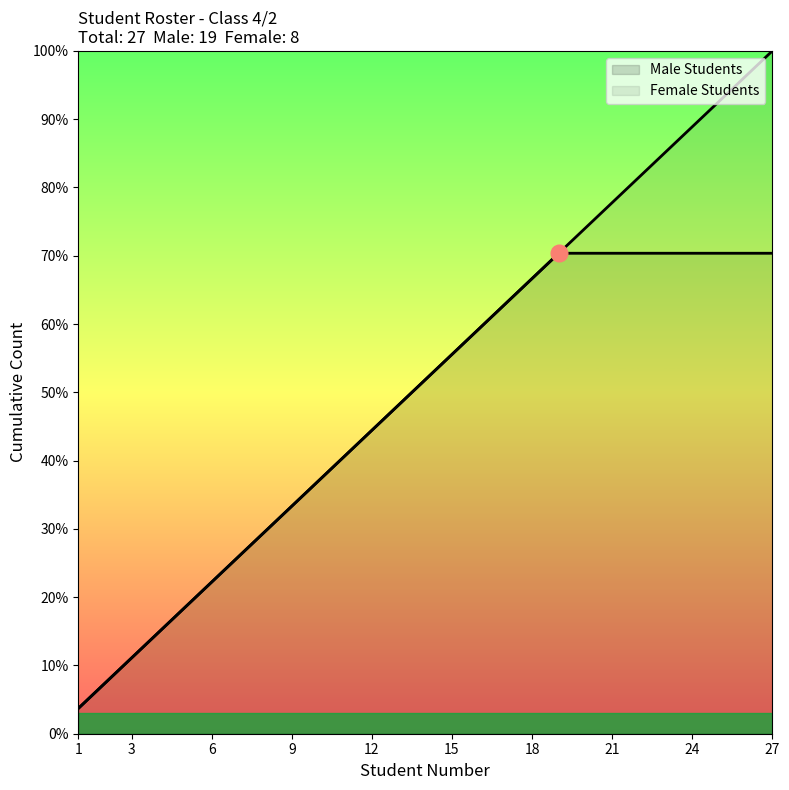

What is the sum of all Male Students values?

190